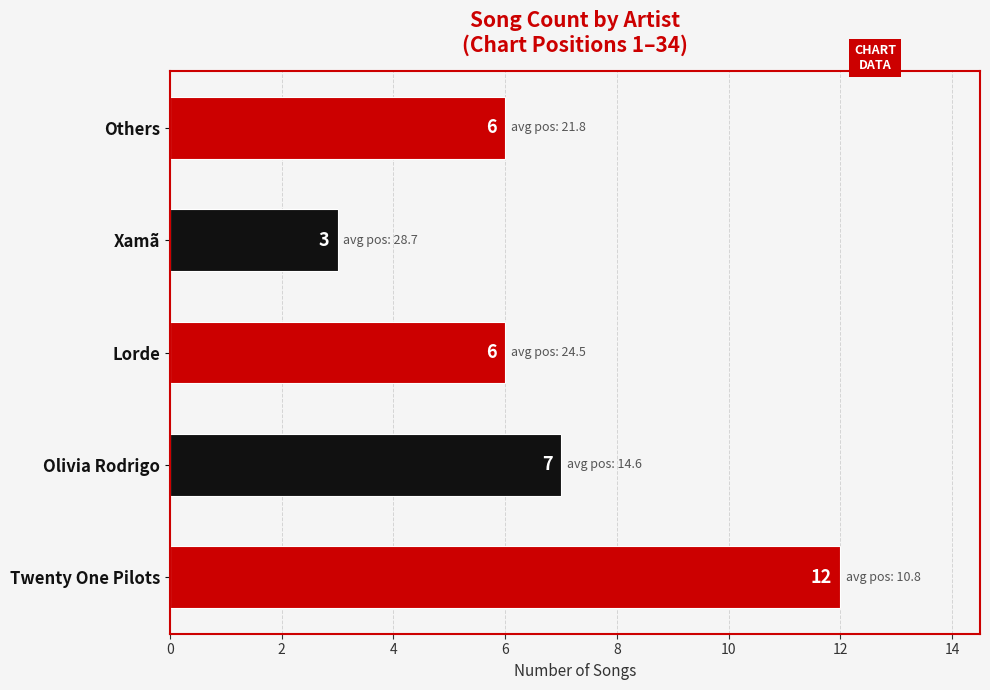

What is the sum of all values?

34